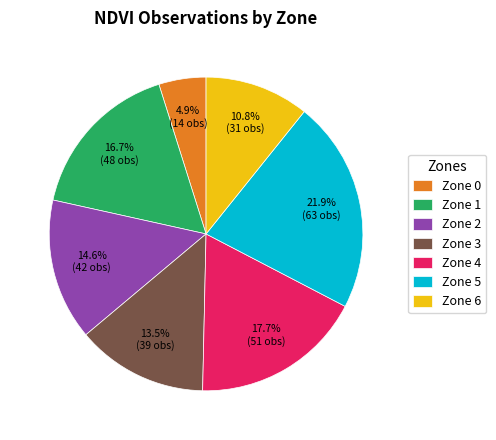

Count the number of slices in the pie.

7